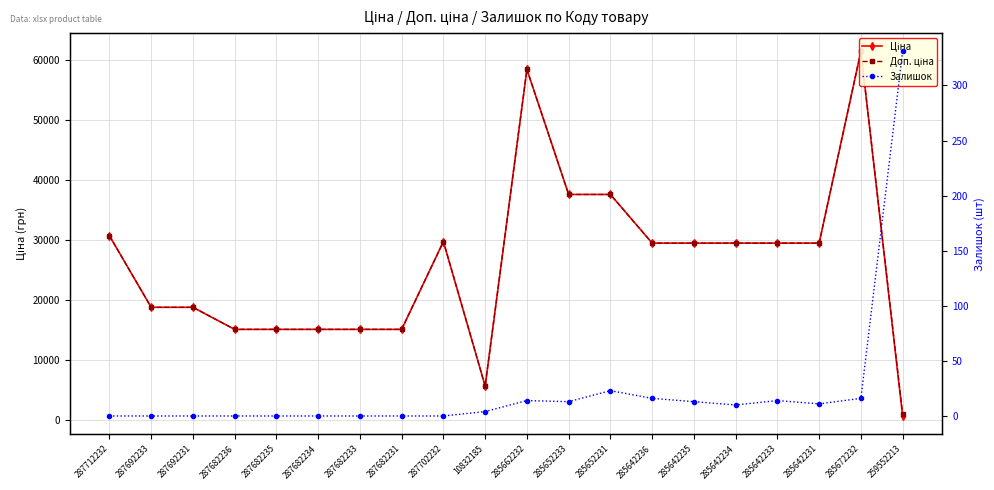

How many interior local peaks does the Доп. ціна series have?

3